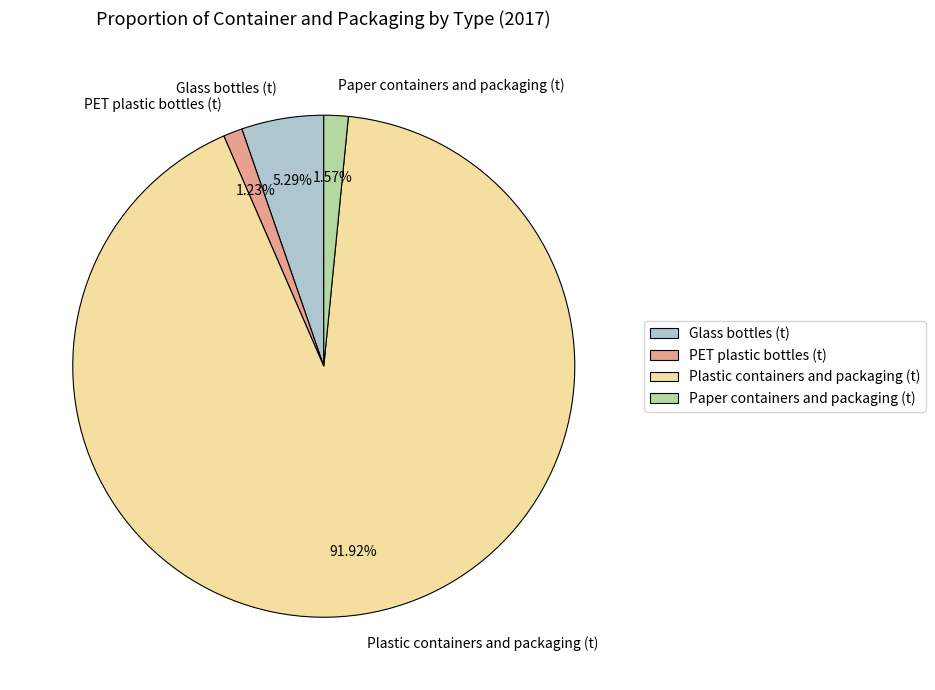

What is the total percentage of Glass bottles (t) and Plastic containers and packaging (t)?

97.2%